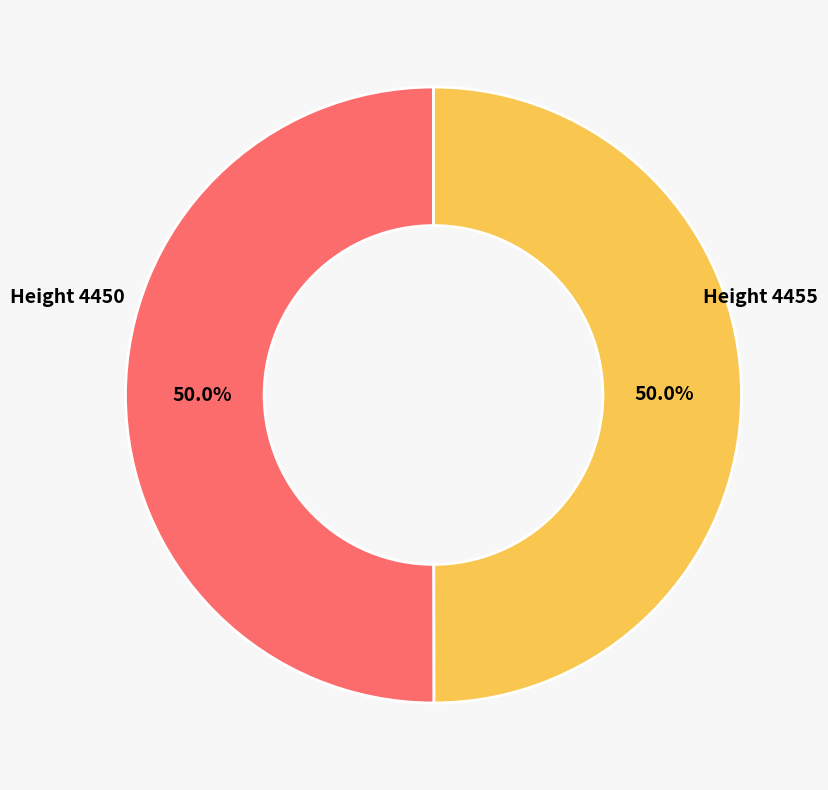

How many slices are in this pie chart?

2